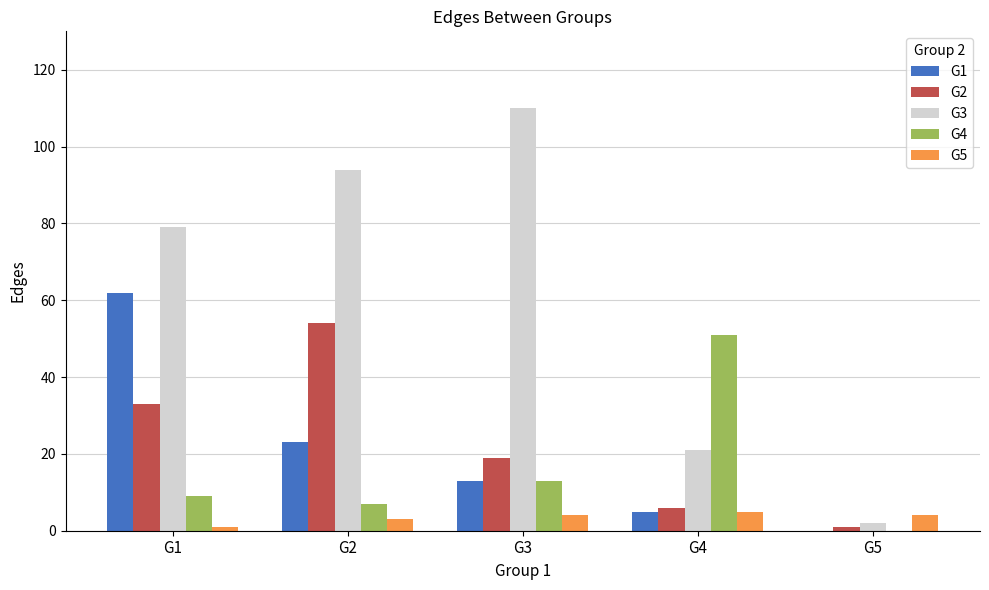

Between G2 and G4, which series saw the biggest shift?

G3